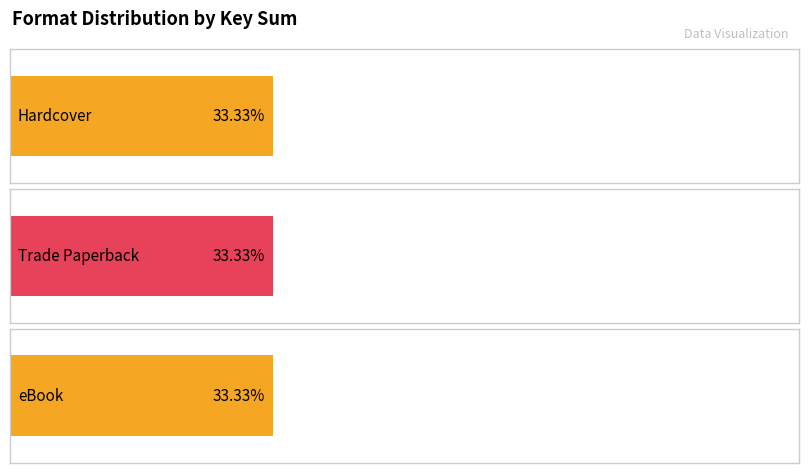

Which series has the largest range (max minus min)?

Hardcover